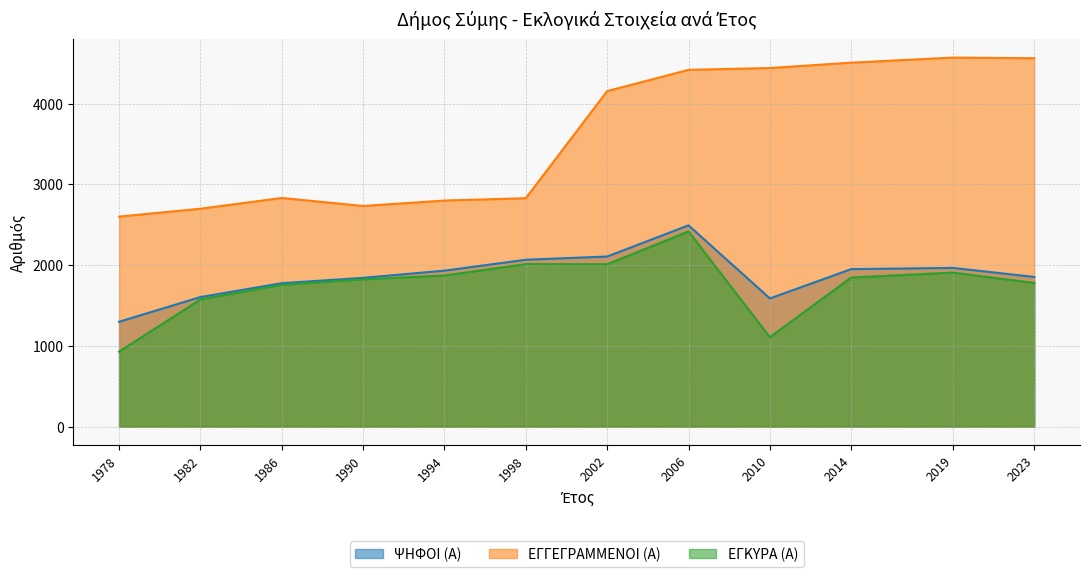

How many data points in ΨΗΦΟΙ (Α) are less than 1931?

6